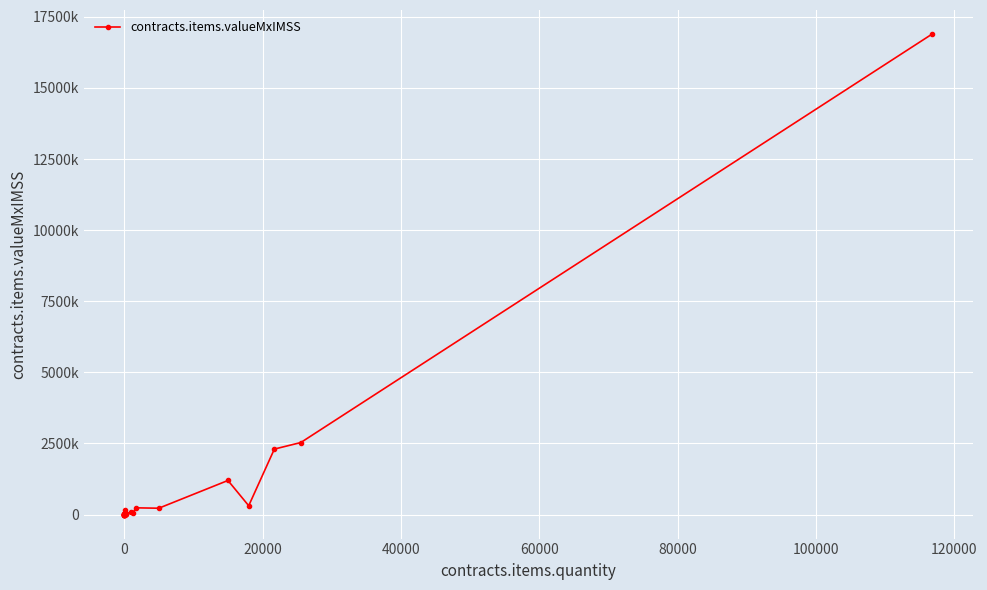

True or false: the data shows 746378.2 at 23.

False